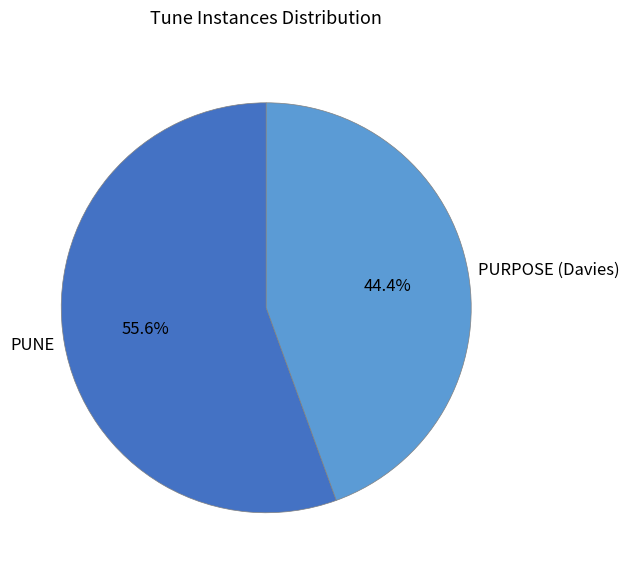

How many segments does this pie chart have?

2